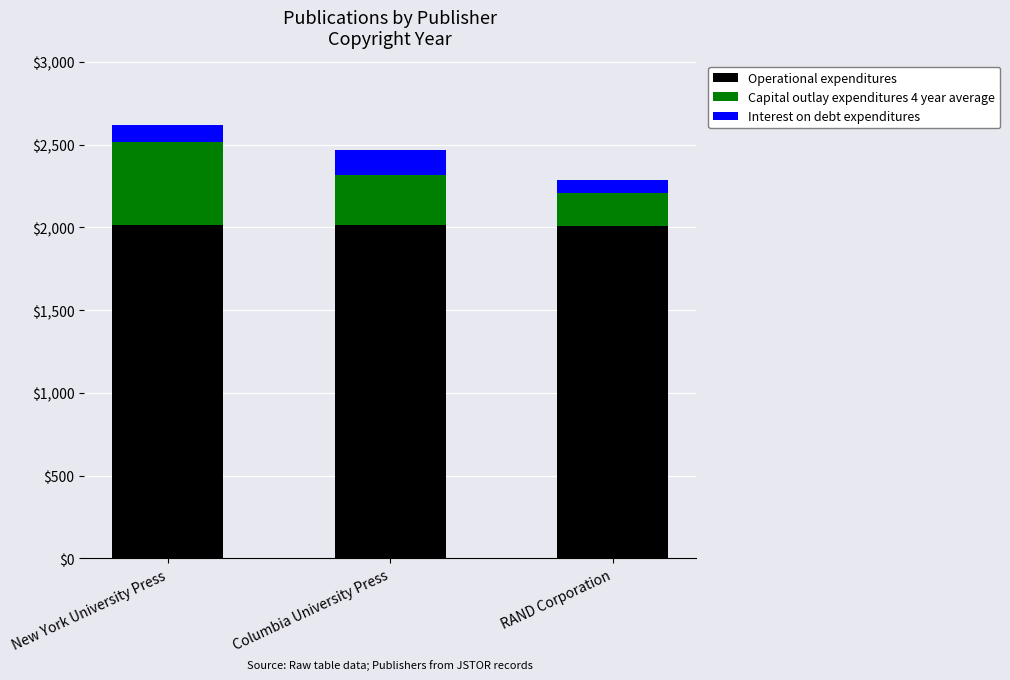

What is the minimum value for Operational expenditures?

2007